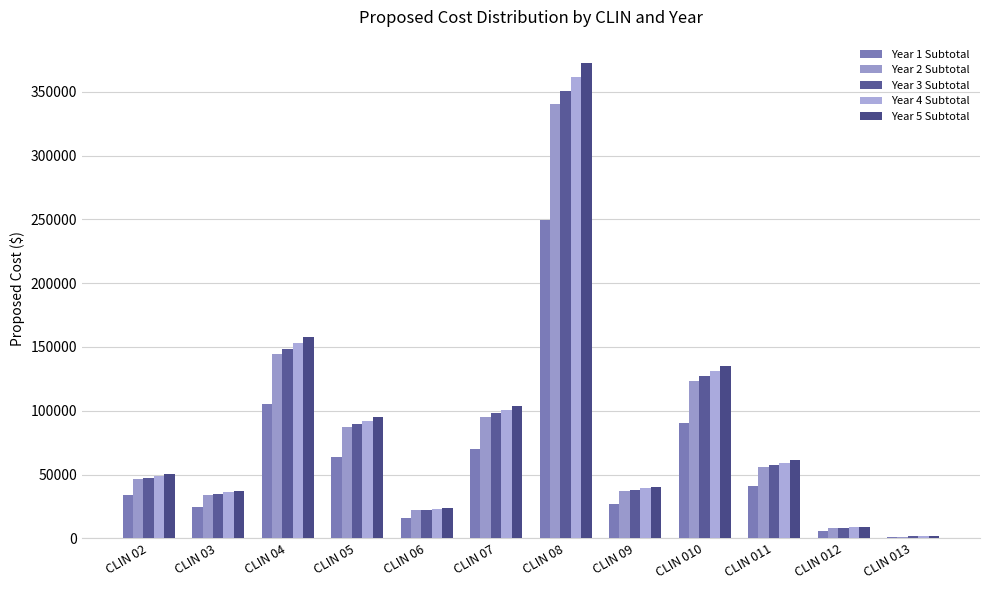

Is it true that Year 3 Subtotal equals 34928.7 at CLIN 011?

False